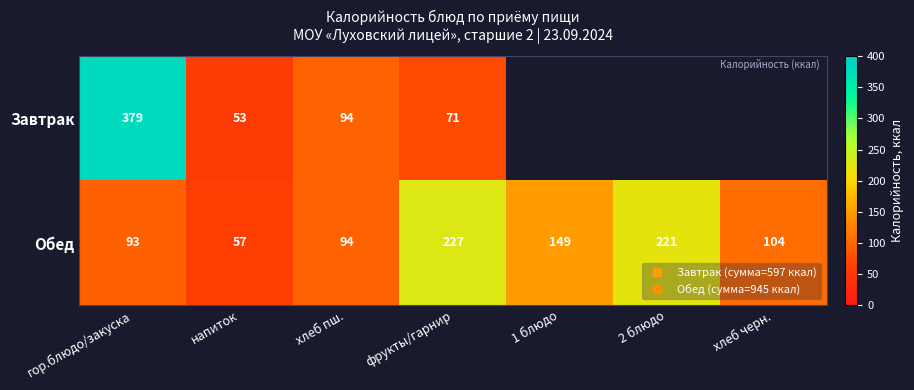

Which series has the widest spread of values?

Завтрак